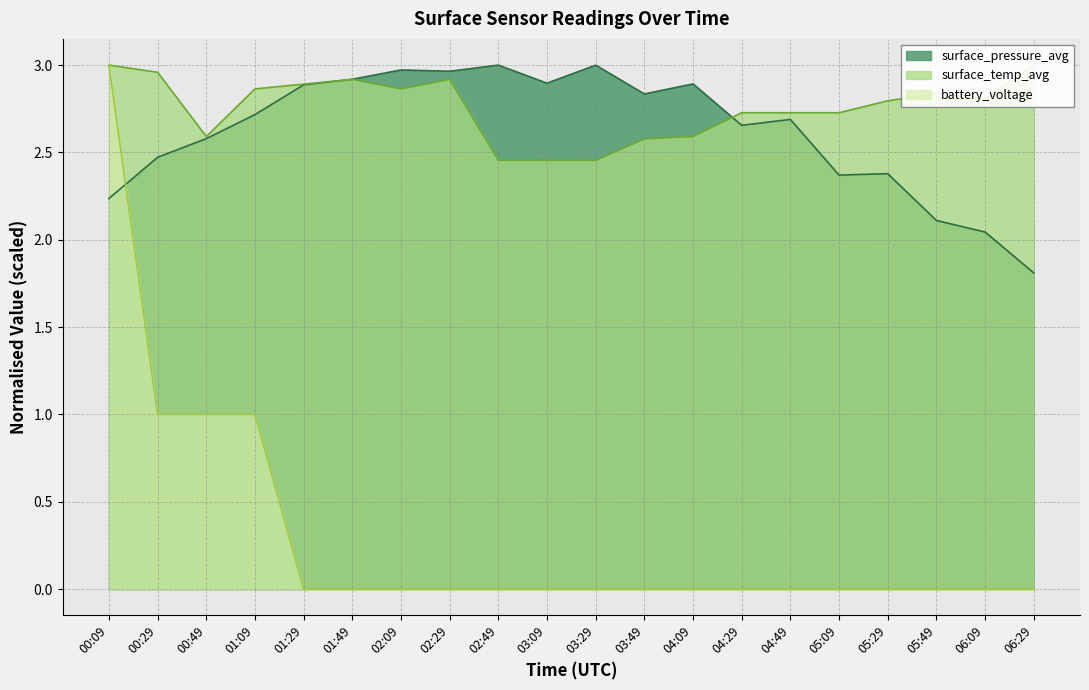

The surface_pressure_avg series shows 2.7 at 04:49. True or false?

True